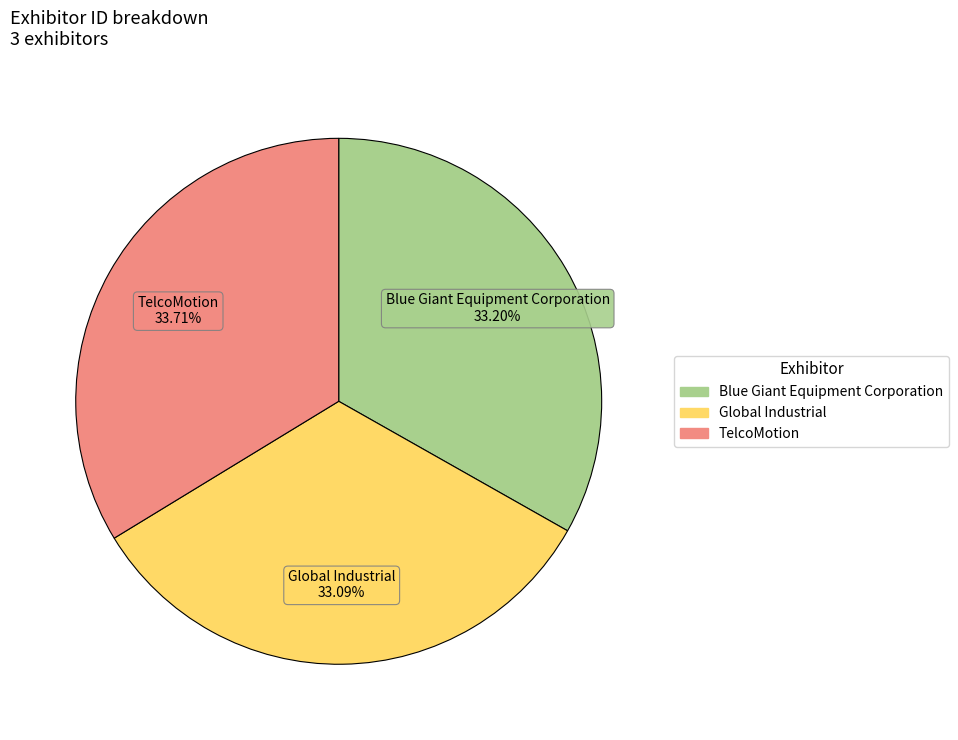

To the nearest percent, what is the average slice percentage?

33%